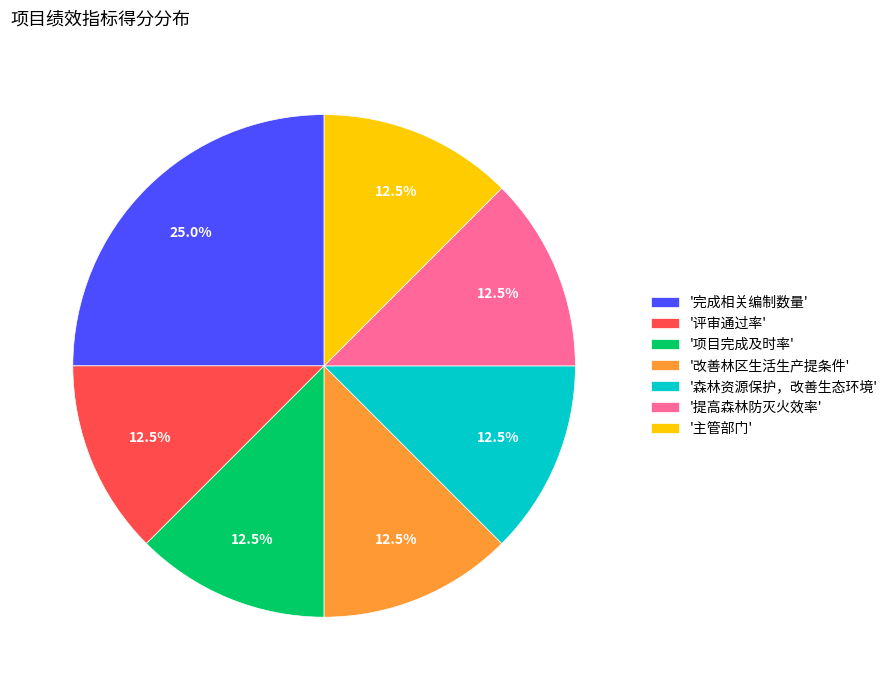

Count the number of slices in the pie.

7